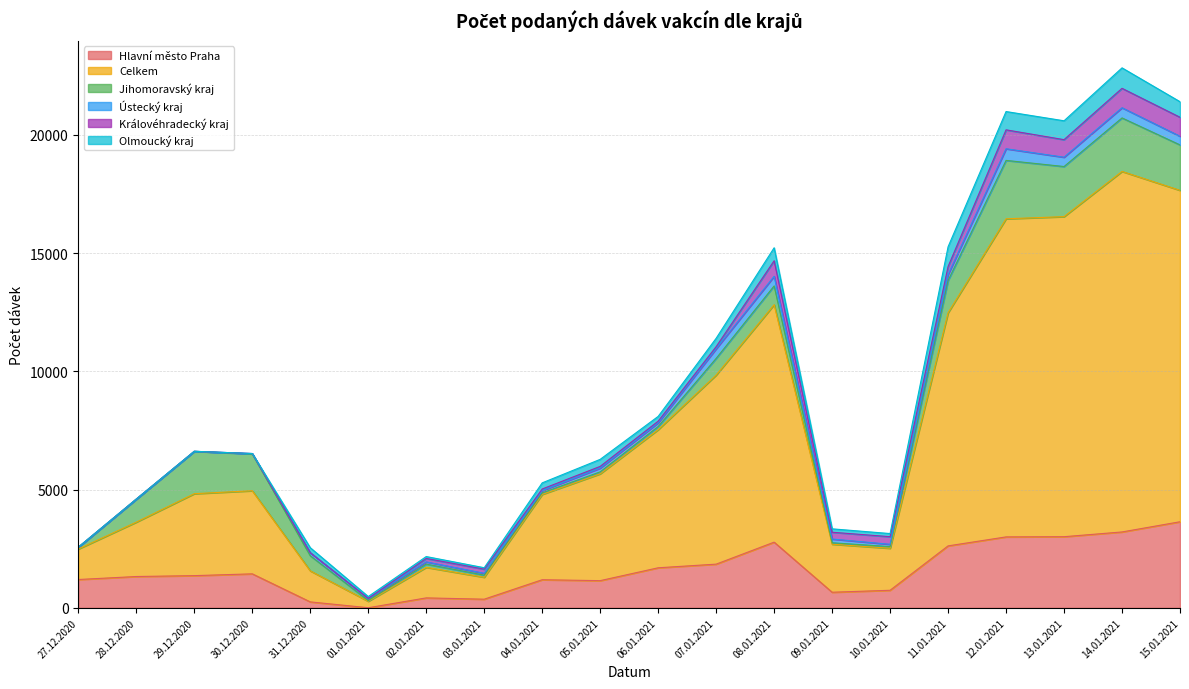

The Hlavní město Praha series shows 3639 at 15.01.2021. True or false?

True